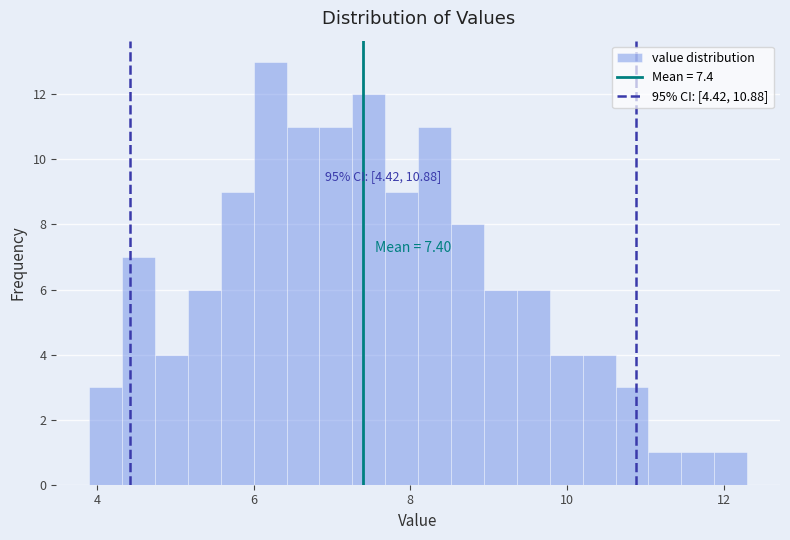

Read against the x-axis, roughly where is the centre of the tallest bar?

6.2